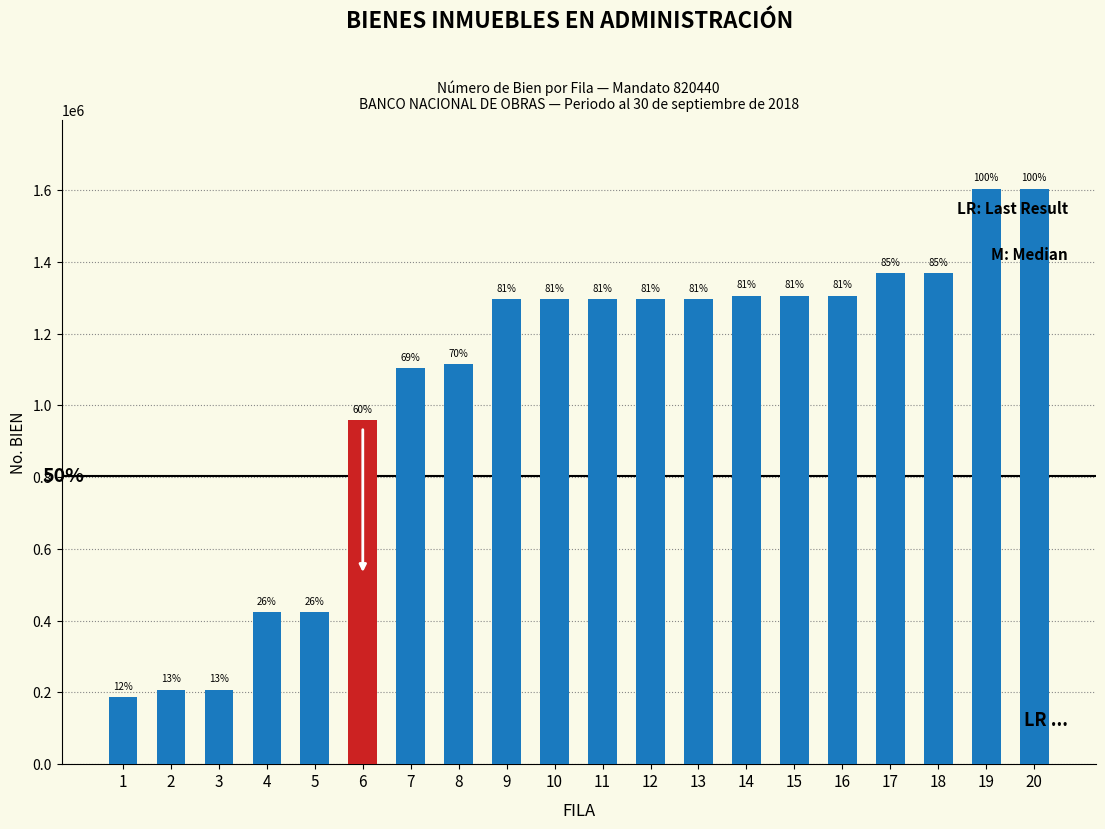

Rank the categories by value from lowest to highest.

1, 2, 3, 4, 5, 6, 7, 8, 9, 10, 11, 12, 13, 14, 15, 16, 17, 18, 19, 20